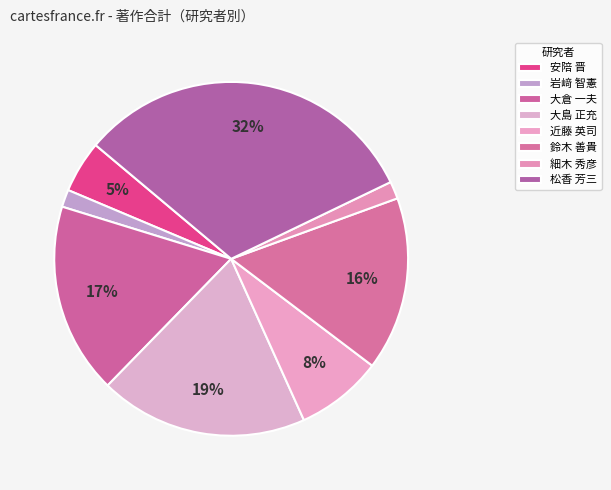

Does 細木 秀彦 account for over 50% of the chart?

No